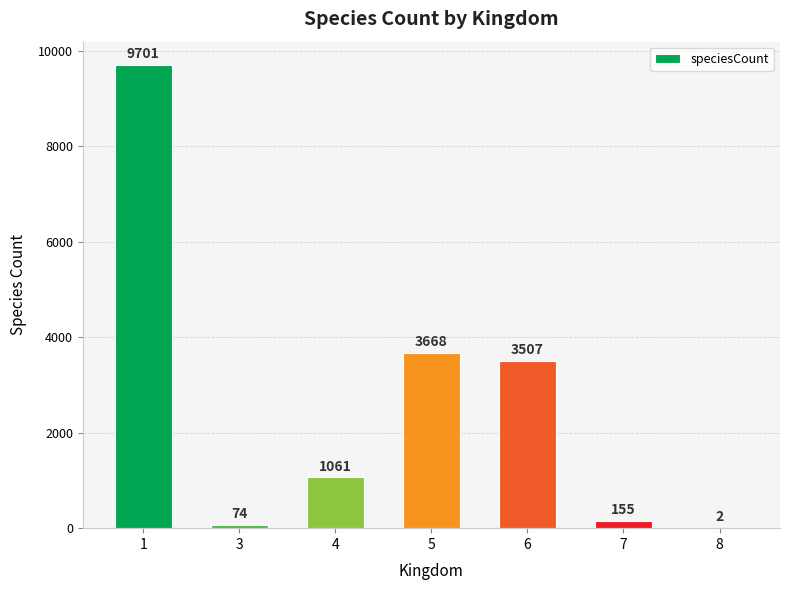

What is the sum of the values at 5 and 8?

3670